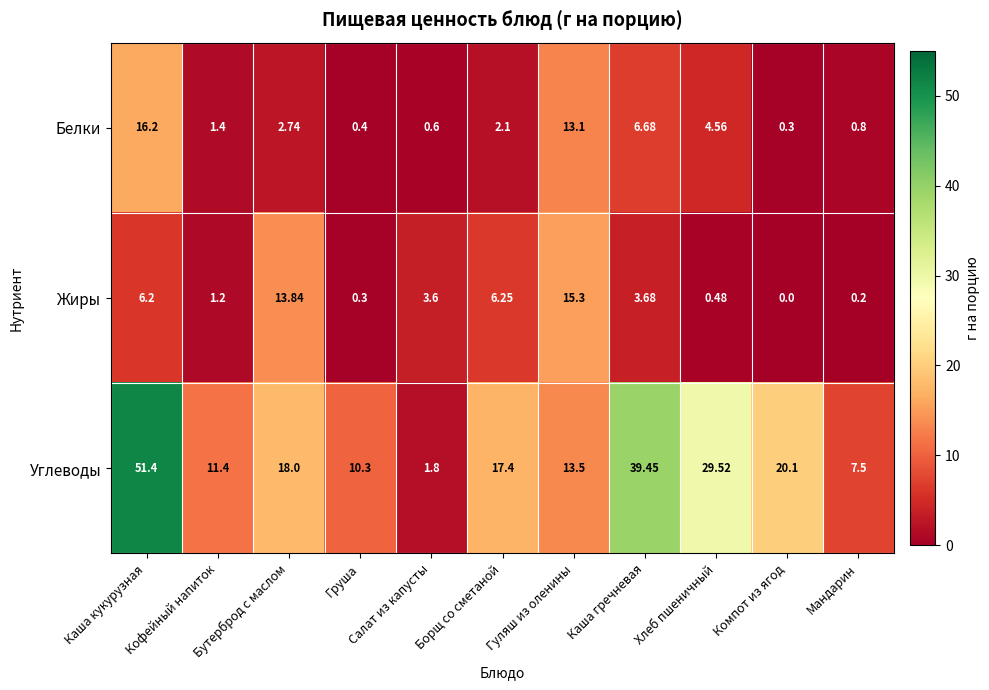

Which series has the largest range (max minus min)?

Углеводы